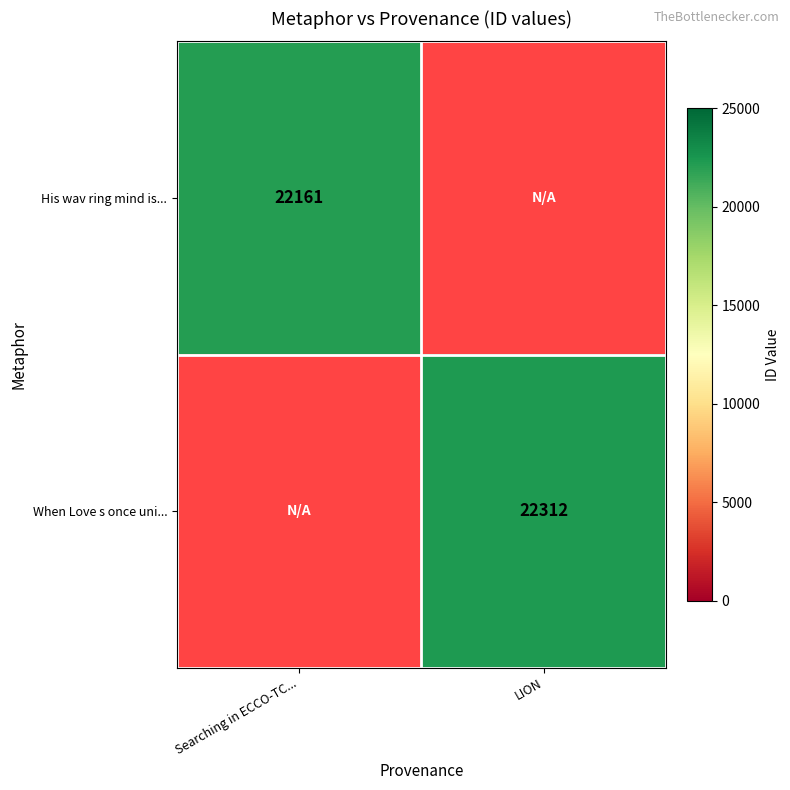

True or false: When Love s once uni... has a value of 22312 at LION.

True